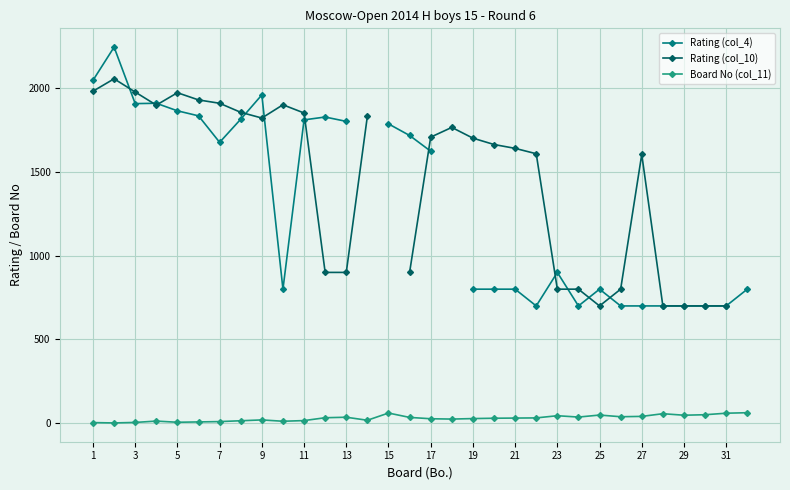

In Rating (col_10), how many points are lower than both neighbors (excluding endpoints)?

3